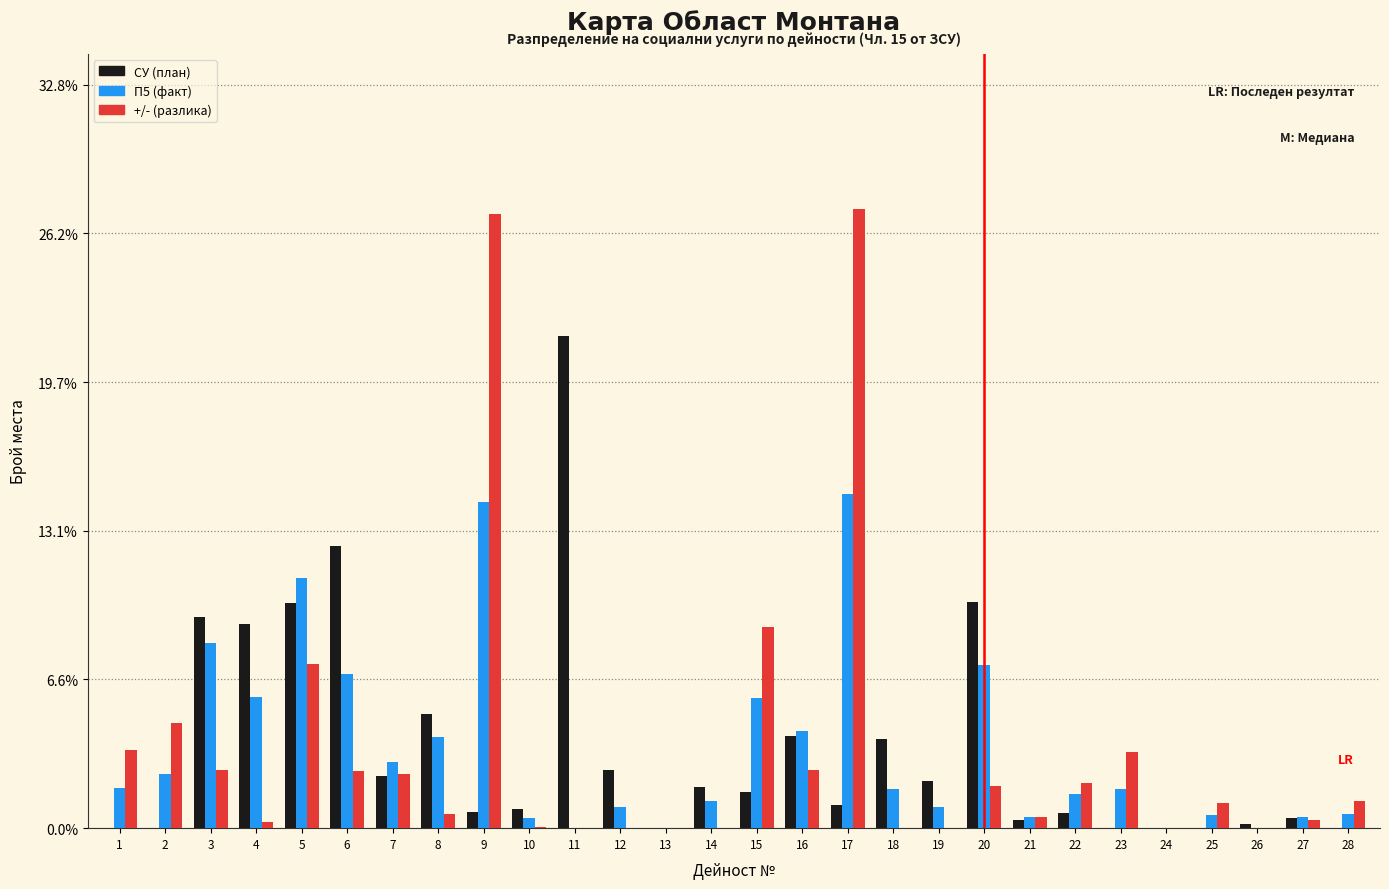

What is the sum of all П5 (факт) values?

100.0